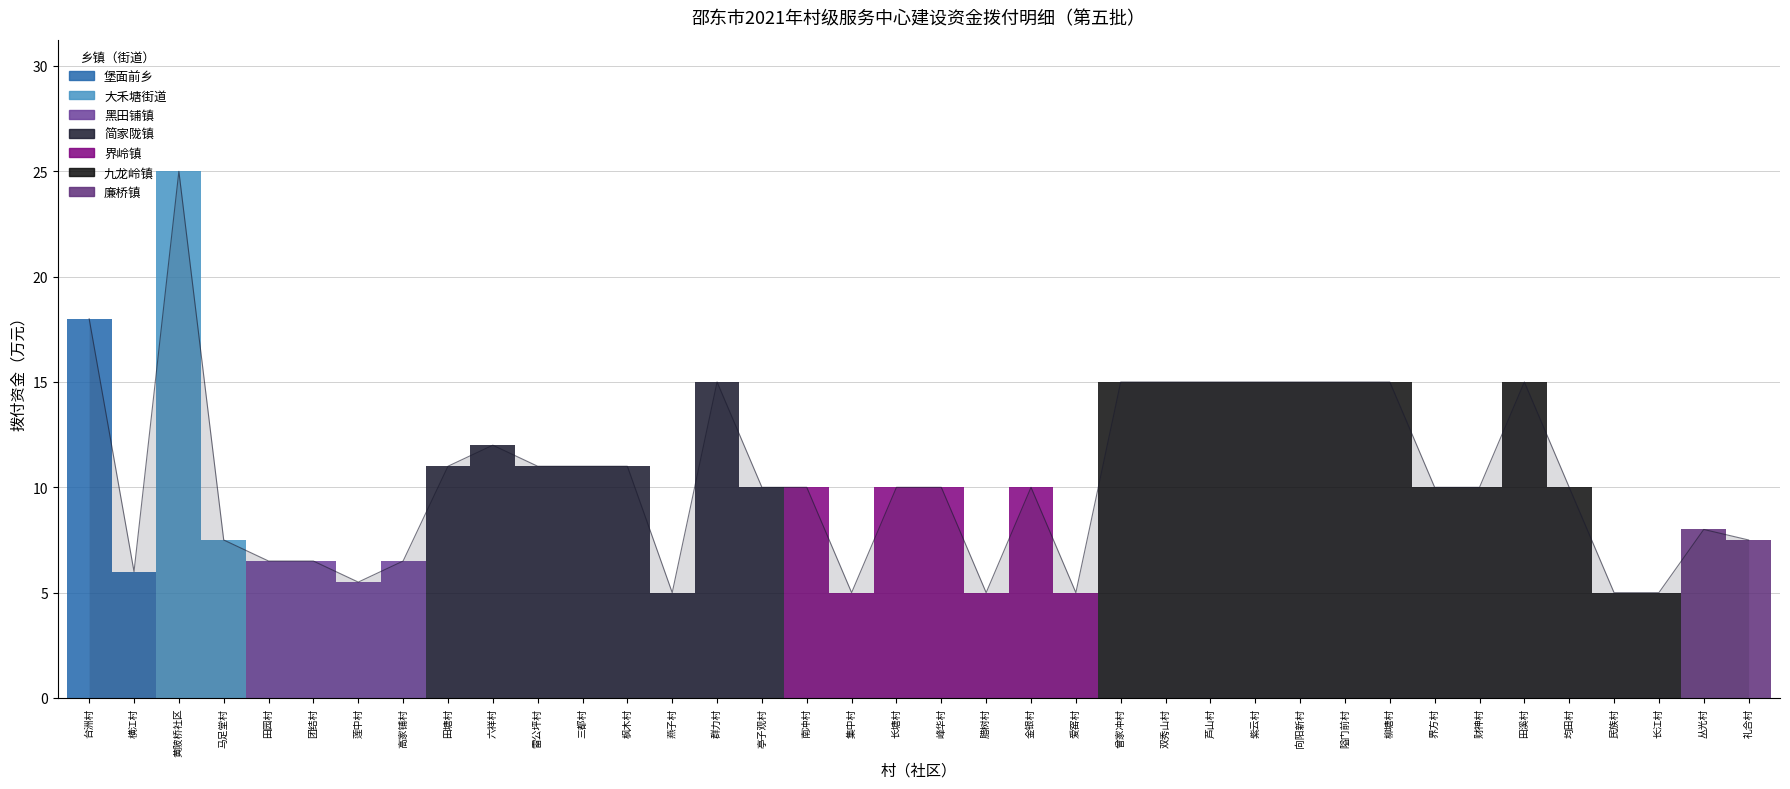

What is the maximum value shown in the chart?

25.0